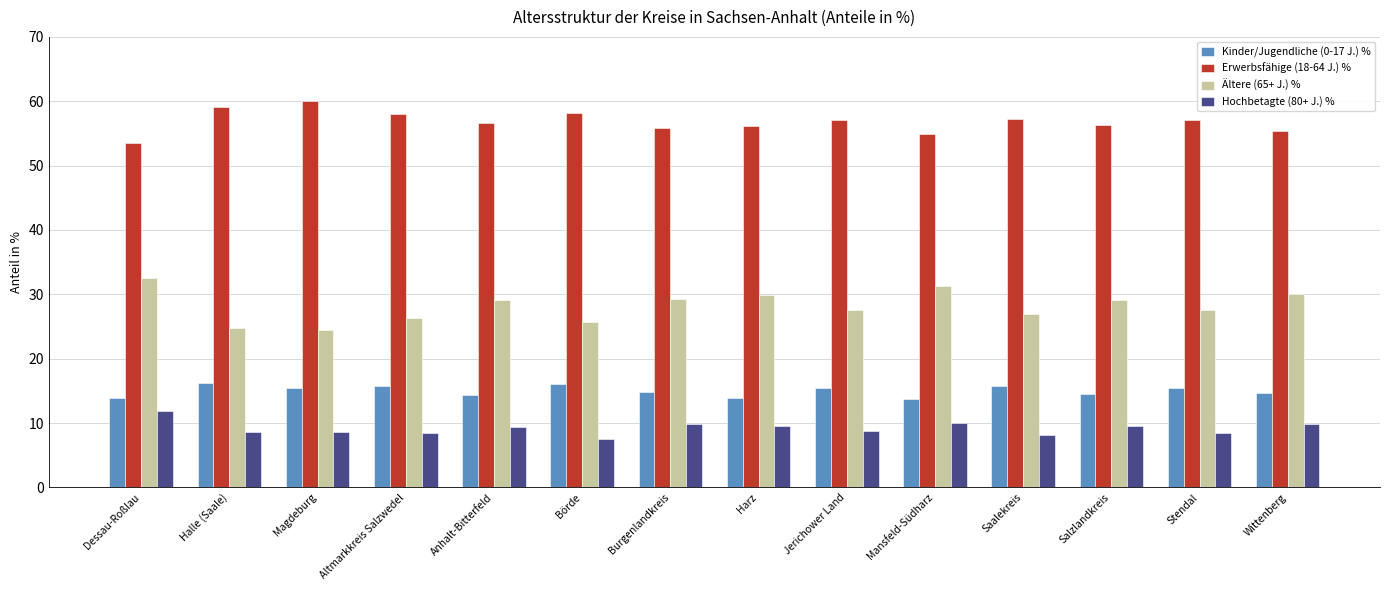

What position from the left is Jerichower Land?

9